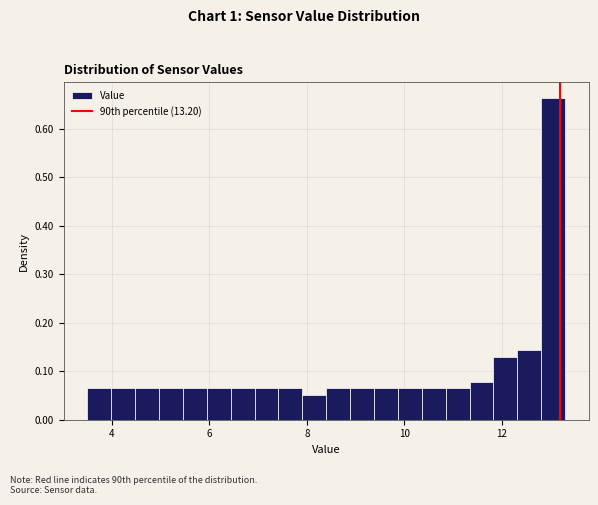

Around what value on the x-axis is the tallest bar? Give the approximate position of its centre, as read against the axis.

13.0